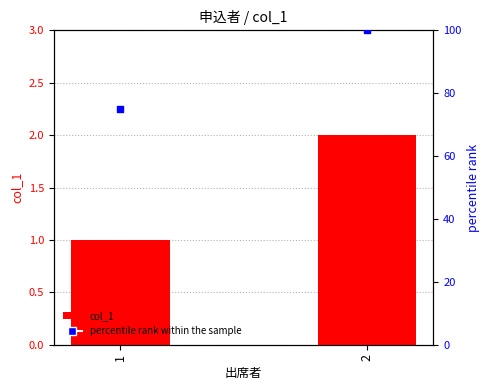

Which series has the widest spread of Y values?

percentile rank within the sample